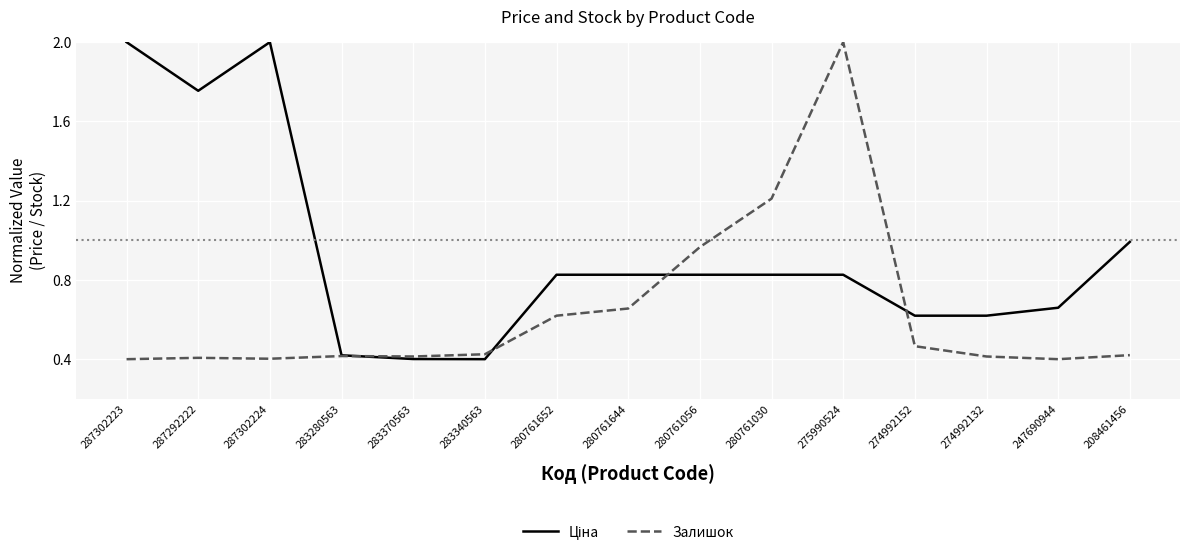

What is the total value across all series at 287302223?

2.4